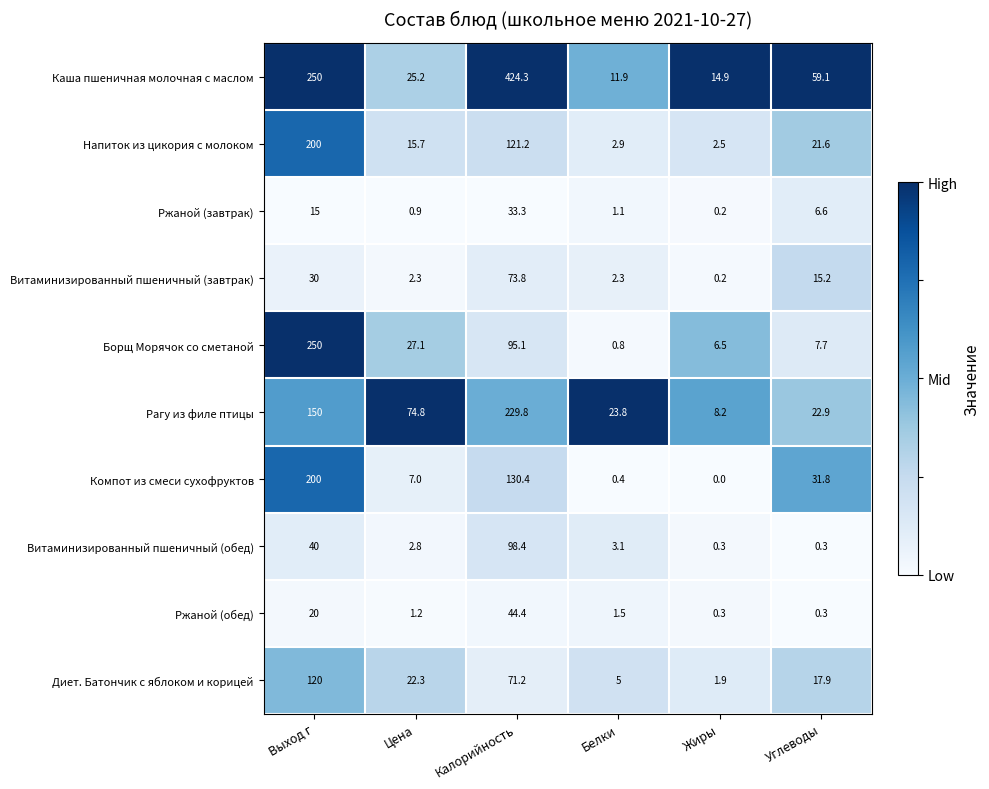

What is the spread (max minus min) of values at Углеводы?

58.8